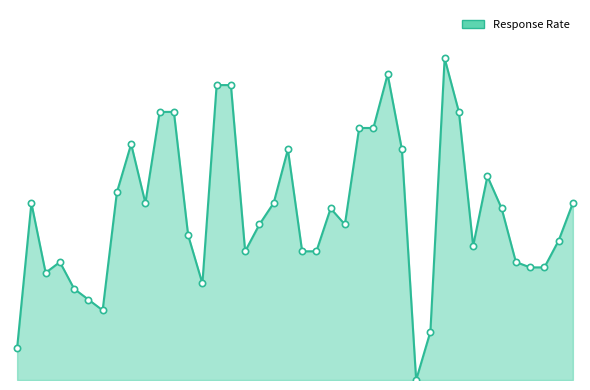

What is the greatest value displayed?

60